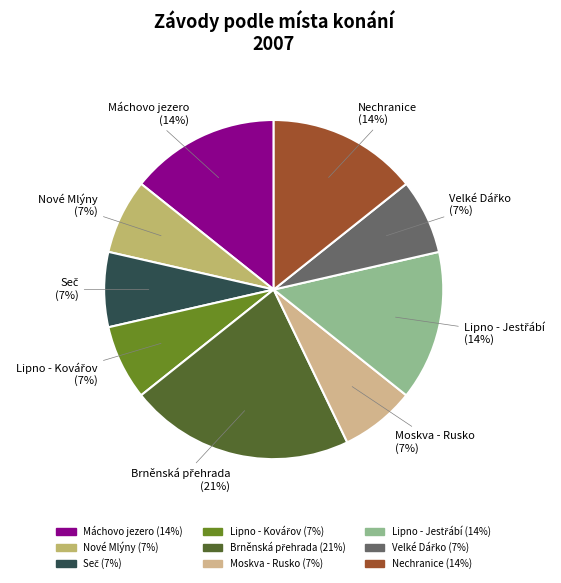

What is the ratio of the value at Máchovo jezero to the value at Moskva - Rusko?

2.0